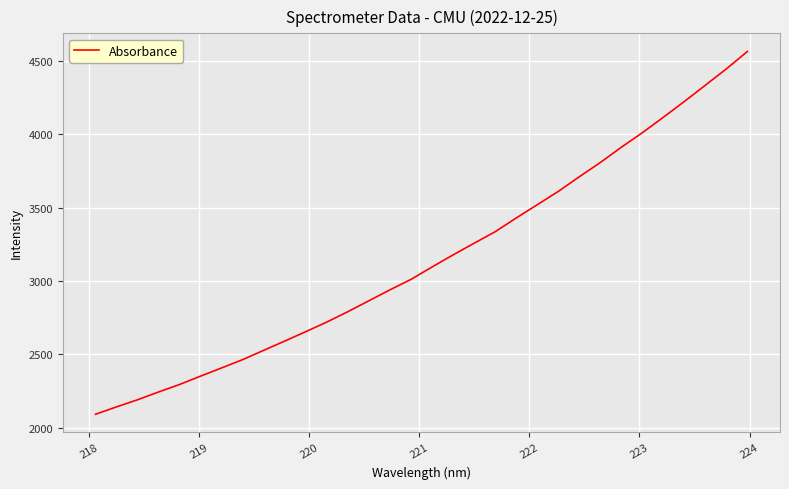

What is the smallest value displayed?

2092.4